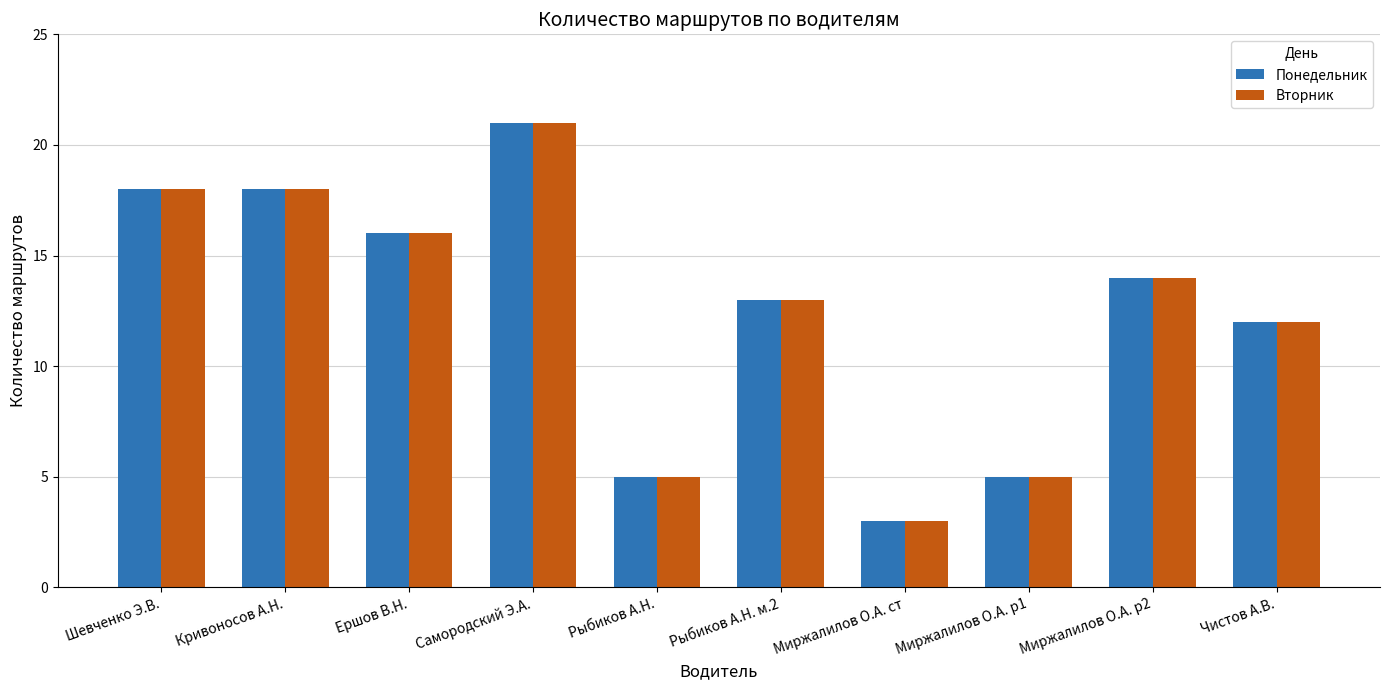

Count the Вторник values in the range 5 to 18.

8